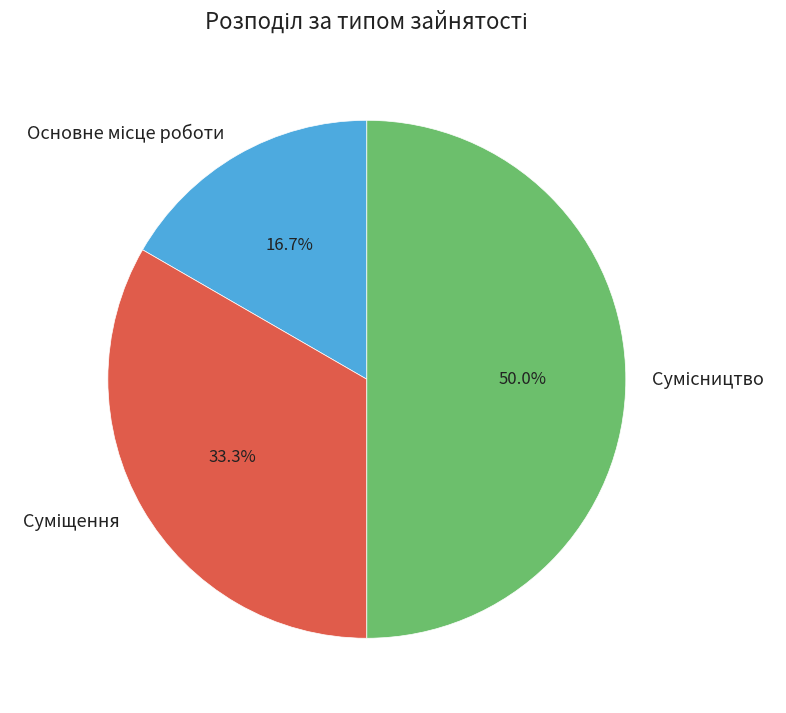

Which category has the biggest portion of the pie?

Сумісництво